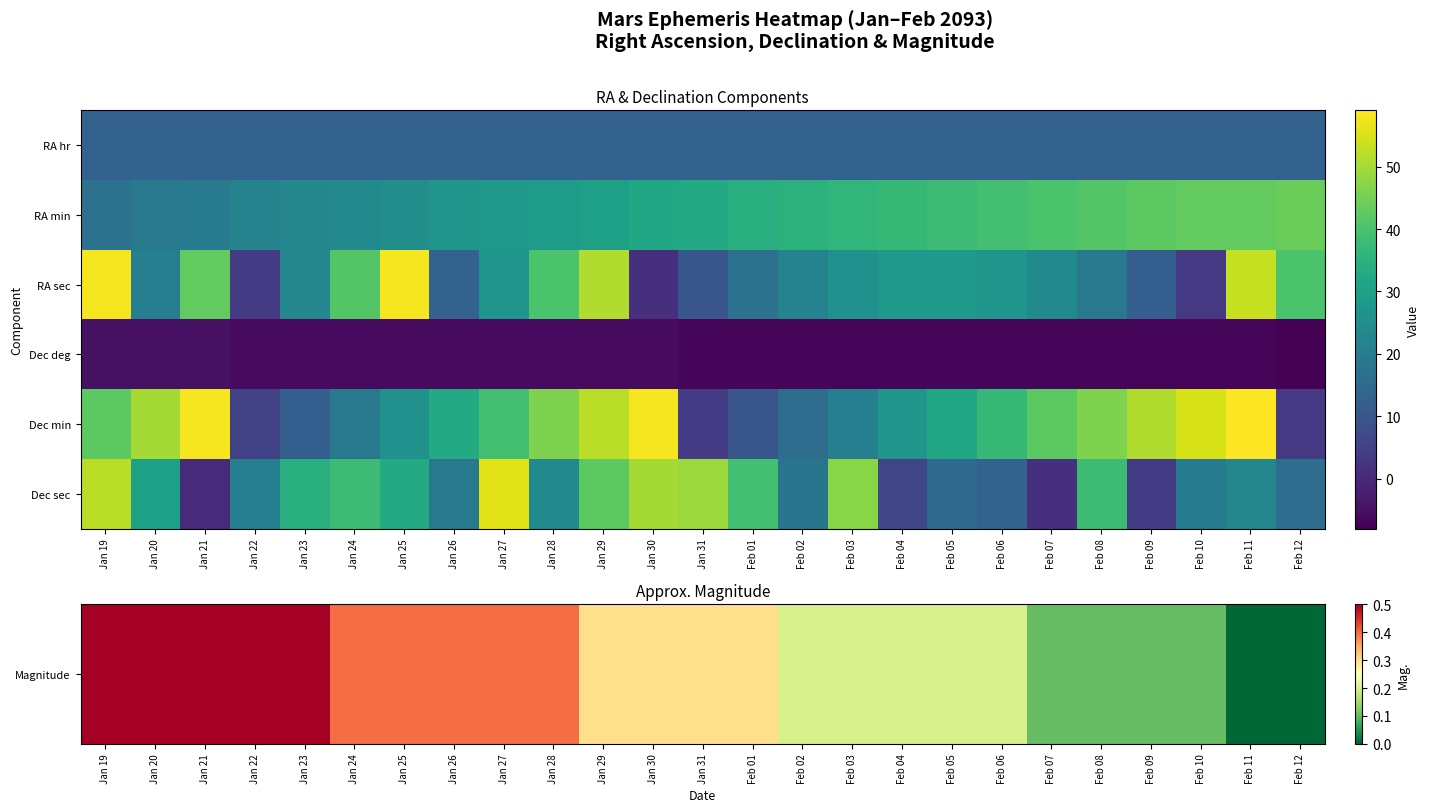

How many distinct data groups are displayed?

6